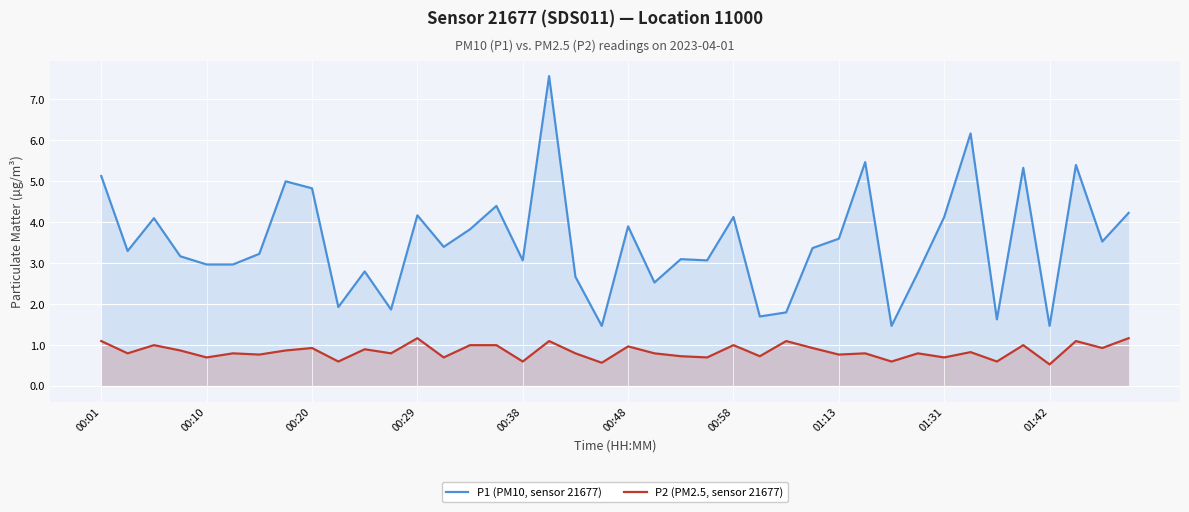

What is the average value of the P2 (PM2.5, sensor 21677) series?

0.8